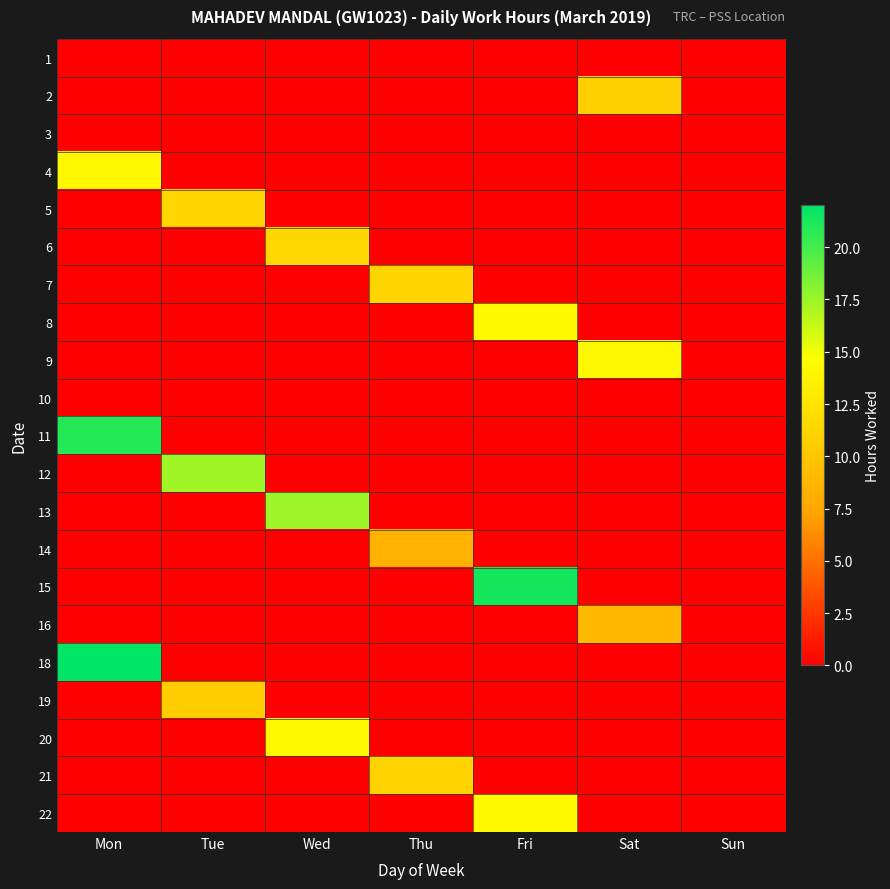

Reading left to right, list all the values displayed in this chart.

1: Mon=0.0	Tue=0.0	Wed=0.0	Thu=0.0	Fri=0.0	Sat=0.0	Sun=0.0
2: Mon=0.0	Tue=0.0	Wed=0.0	Thu=0.0	Fri=0.0	Sat=10.8	Sun=0.0
3: Mon=0.0	Tue=0.0	Wed=0.0	Thu=0.0	Fri=0.0	Sat=0.0	Sun=0.0
4: Mon=14.1	Tue=0.0	Wed=0.0	Thu=0.0	Fri=0.0	Sat=0.0	Sun=0.0
5: Mon=0.0	Tue=11.3	Wed=0.0	Thu=0.0	Fri=0.0	Sat=0.0	Sun=0.0
6: Mon=0.0	Tue=0.0	Wed=11.4	Thu=0.0	Fri=0.0	Sat=0.0	Sun=0.0
7: Mon=0.0	Tue=0.0	Wed=0.0	Thu=11.2	Fri=0.0	Sat=0.0	Sun=0.0
8: Mon=0.0	Tue=0.0	Wed=0.0	Thu=0.0	Fri=14.2	Sat=0.0	Sun=0.0
9: Mon=0.0	Tue=0.0	Wed=0.0	Thu=0.0	Fri=0.0	Sat=14.2	Sun=0.0
10: Mon=0.0	Tue=0.0	Wed=0.0	Thu=0.0	Fri=0.0	Sat=0.0	Sun=0.0
11: Mon=20.9	Tue=0.0	Wed=0.0	Thu=0.0	Fri=0.0	Sat=0.0	Sun=0.0
12: Mon=0.0	Tue=17.4	Wed=0.0	Thu=0.0	Fri=0.0	Sat=0.0	Sun=0.0
13: Mon=0.0	Tue=0.0	Wed=17.5	Thu=0.0	Fri=0.0	Sat=0.0	Sun=0.0
14: Mon=0.0	Tue=0.0	Wed=0.0	Thu=8.4	Fri=0.0	Sat=0.0	Sun=0.0
15: Mon=0.0	Tue=0.0	Wed=0.0	Thu=0.0	Fri=21.4	Sat=0.0	Sun=0.0
16: Mon=0.0	Tue=0.0	Wed=0.0	Thu=0.0	Fri=0.0	Sat=9.0	Sun=0.0
18: Mon=21.9	Tue=0.0	Wed=0.0	Thu=0.0	Fri=0.0	Sat=0.0	Sun=0.0
19: Mon=0.0	Tue=10.6	Wed=0.0	Thu=0.0	Fri=0.0	Sat=0.0	Sun=0.0
20: Mon=0.0	Tue=0.0	Wed=14.2	Thu=0.0	Fri=0.0	Sat=0.0	Sun=0.0
21: Mon=0.0	Tue=0.0	Wed=0.0	Thu=11.2	Fri=0.0	Sat=0.0	Sun=0.0
22: Mon=0.0	Tue=0.0	Wed=0.0	Thu=0.0	Fri=14.3	Sat=0.0	Sun=0.0